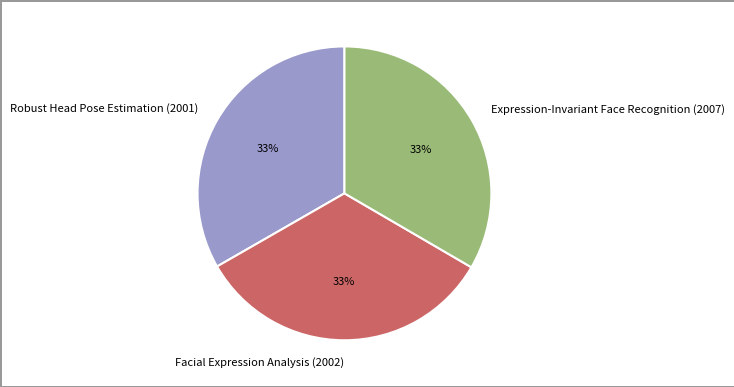

Is there any slice that represents more than half of the pie?

No